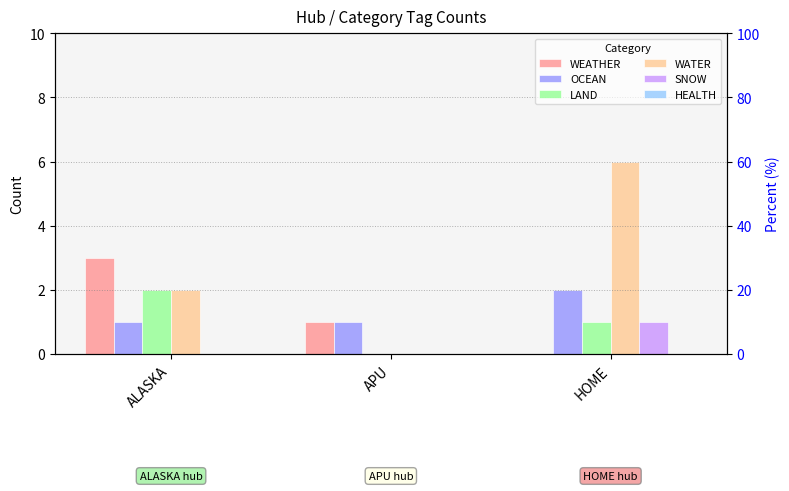

Read the WATER value at ALASKA.

2